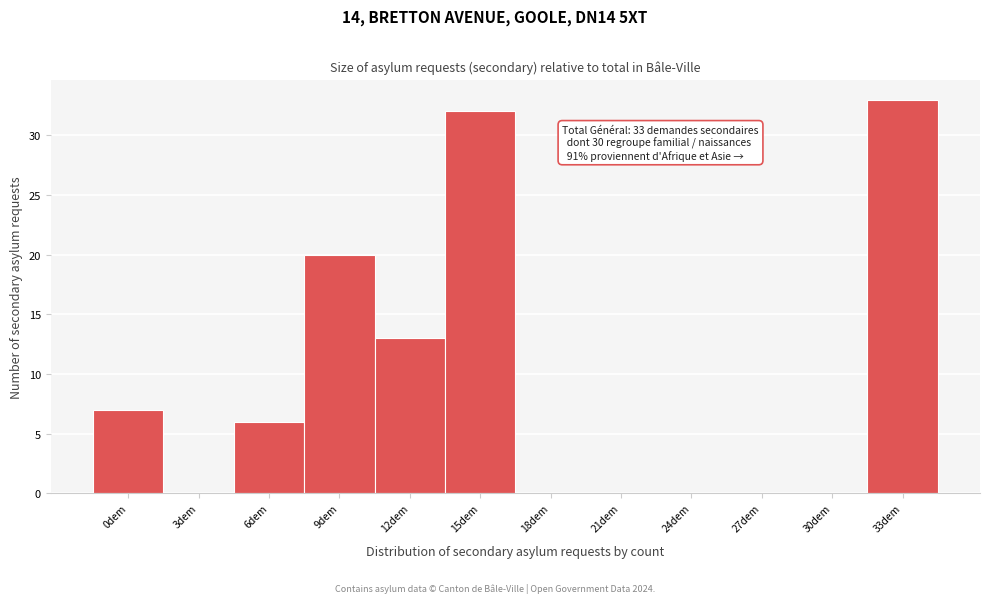

Reading right to left, extract all data points from this chart.

33dem=33	30dem=0	27dem=0	24dem=0	21dem=0	18dem=0	15dem=32	12dem=13	9dem=20	6dem=6	3dem=0	0dem=7